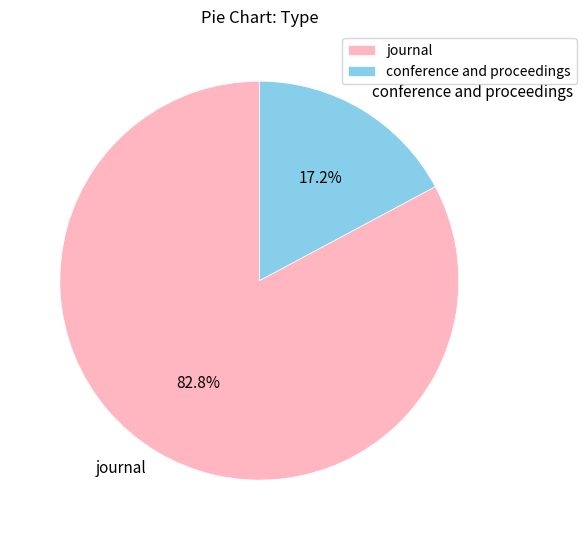

True or false: journal accounts for 69% of the total.

False